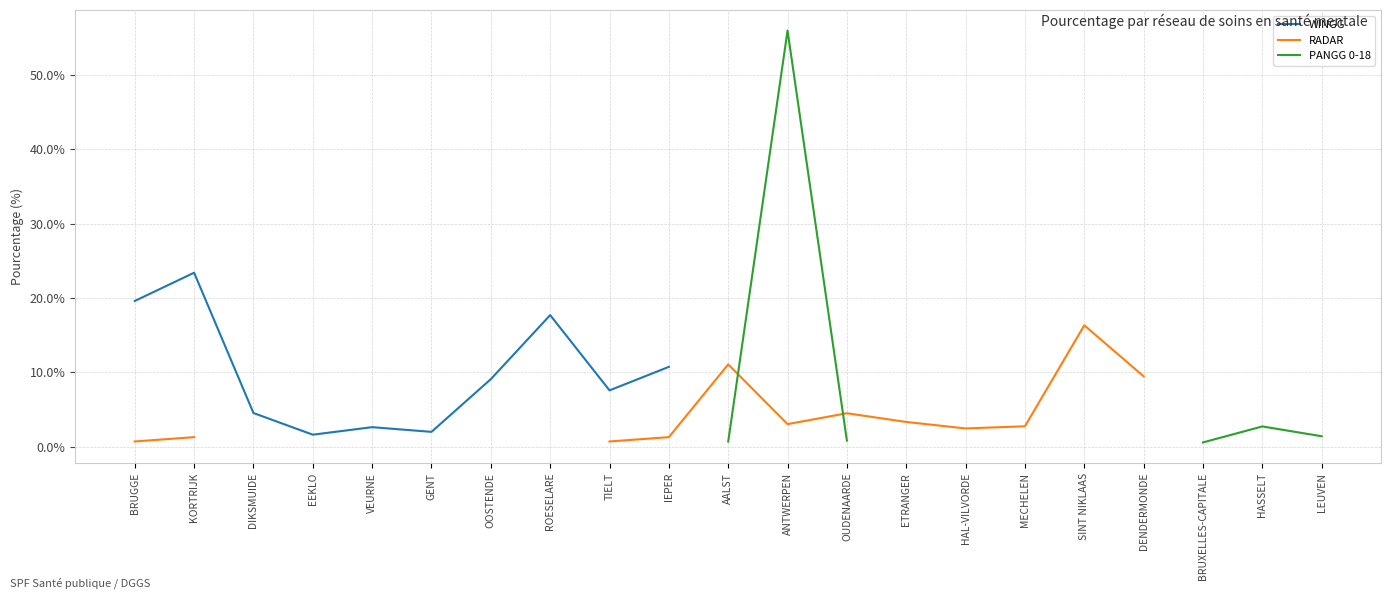

True or false: WINGG and RADAR intersect in this chart.

False